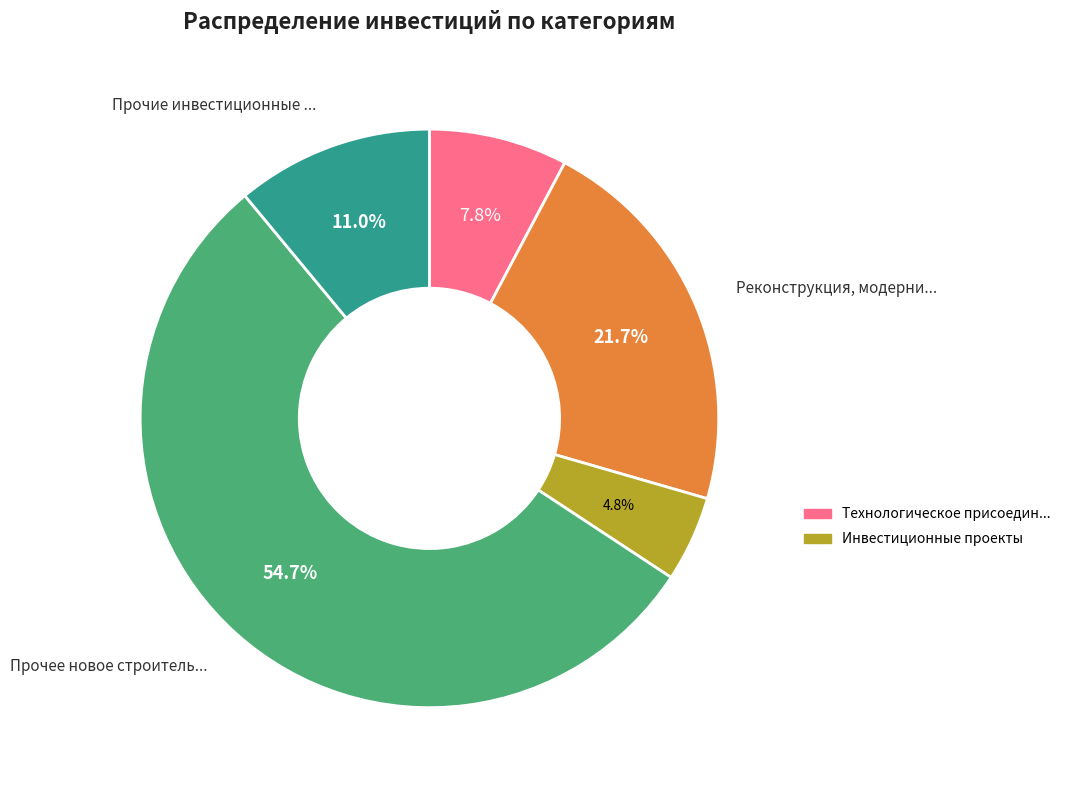

Count the number of slices in the pie.

5